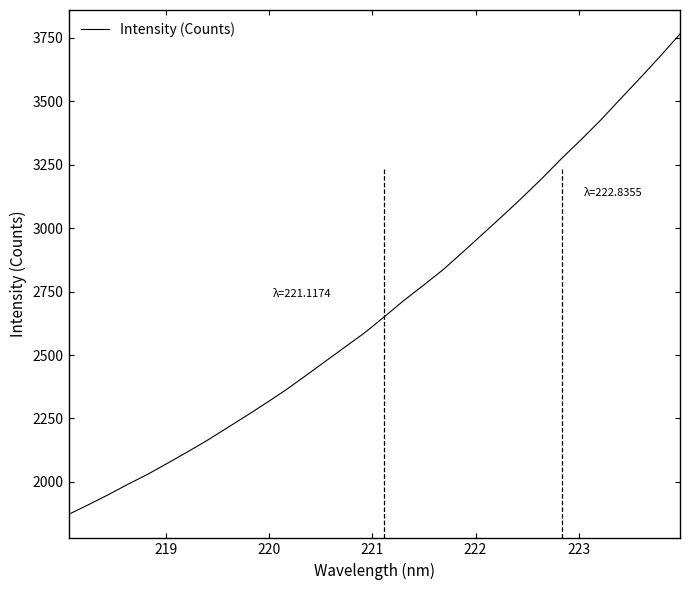

What is the difference between the second highest and second lowest values?

1767.8